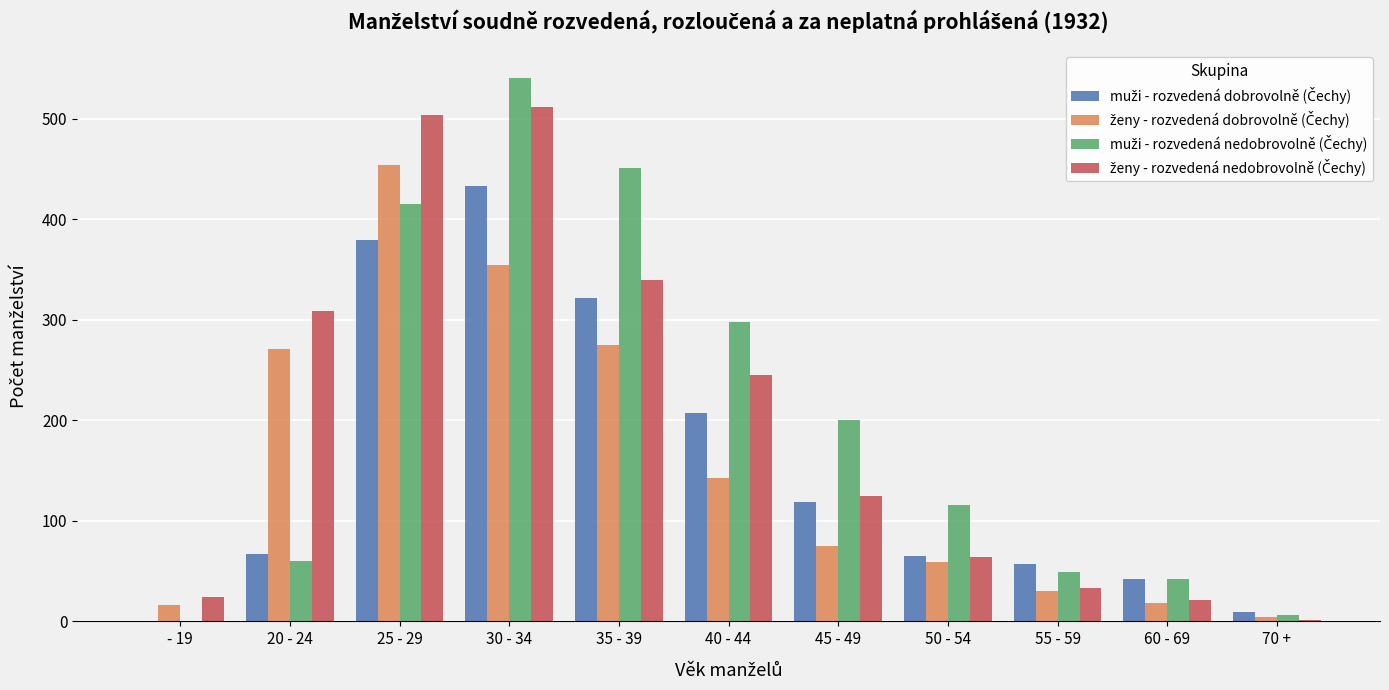

How many groups of bars are there?

11